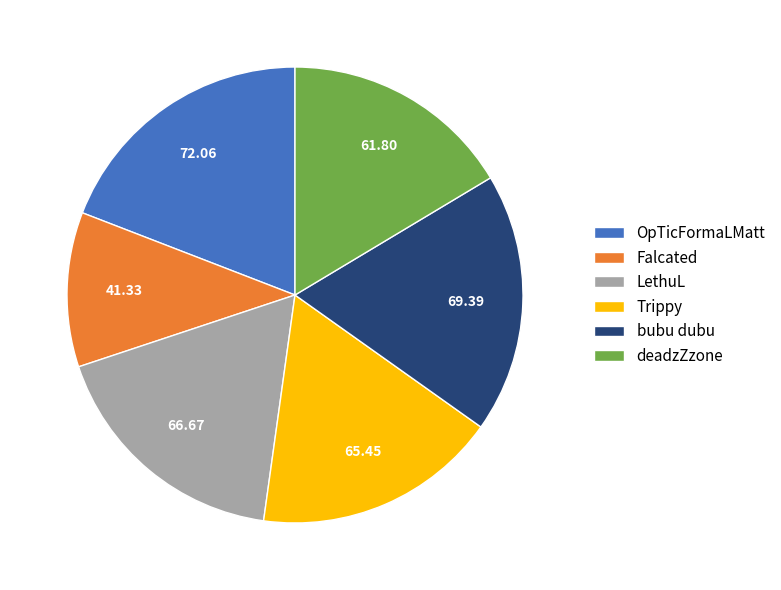

Which has a higher value, LethuL or OpTicFormaLMatt?

OpTicFormaLMatt